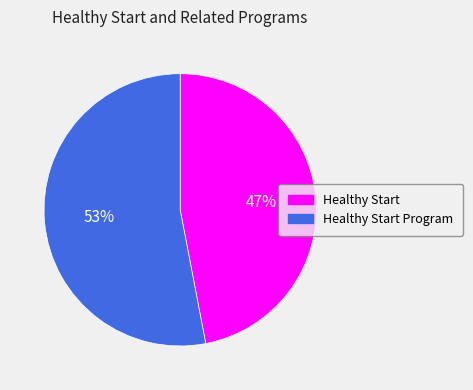

True or false: Healthy Start Program accounts for 43% of the total.

False